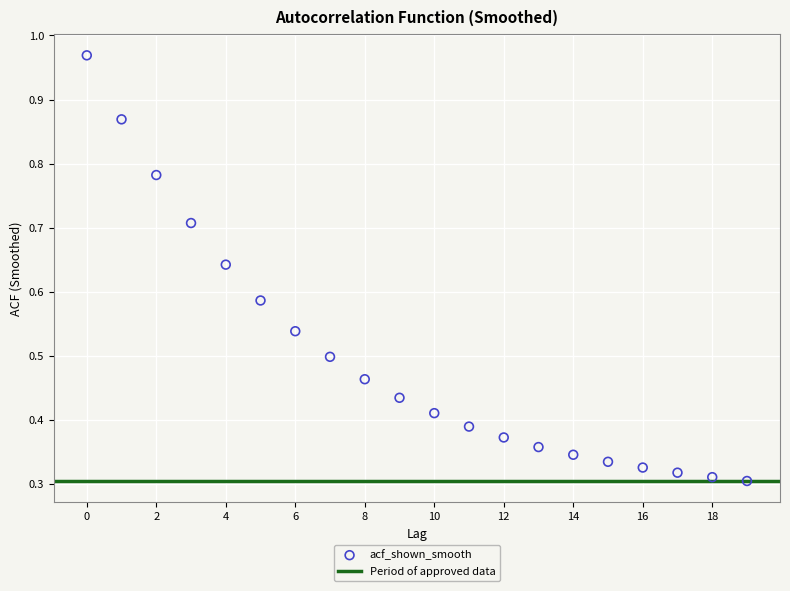

What is the range of Y values (max minus min)?

0.7